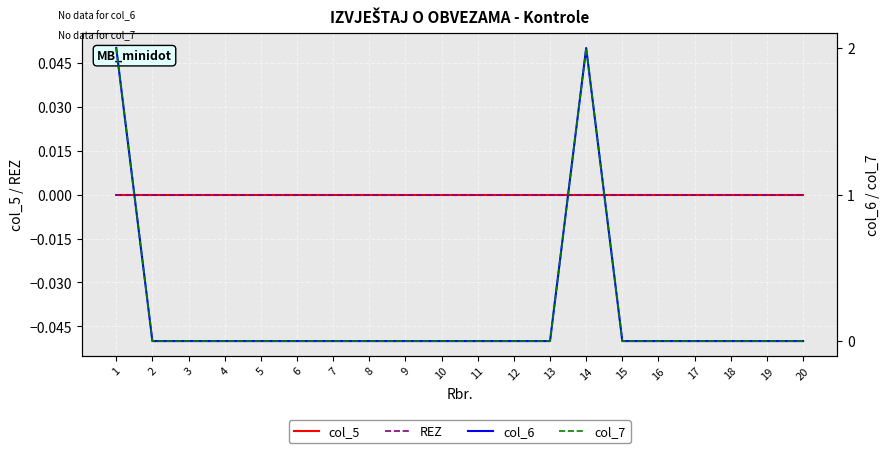

What is the sum of the col_7 values at 1 and 13?

2